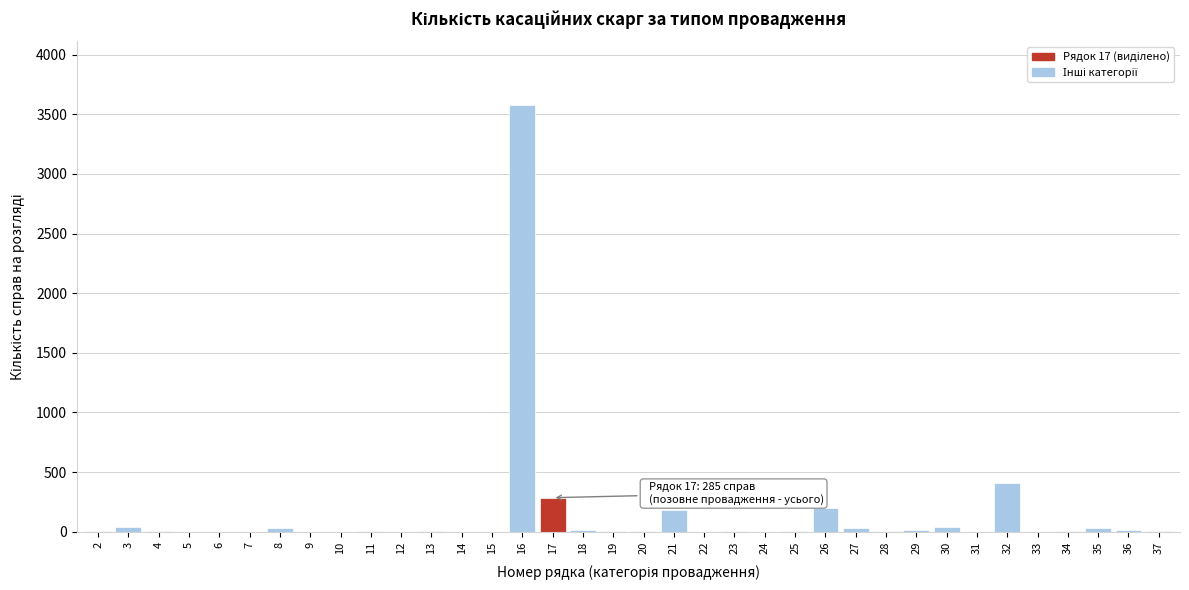

The value at 14 is 0. True or false?

True